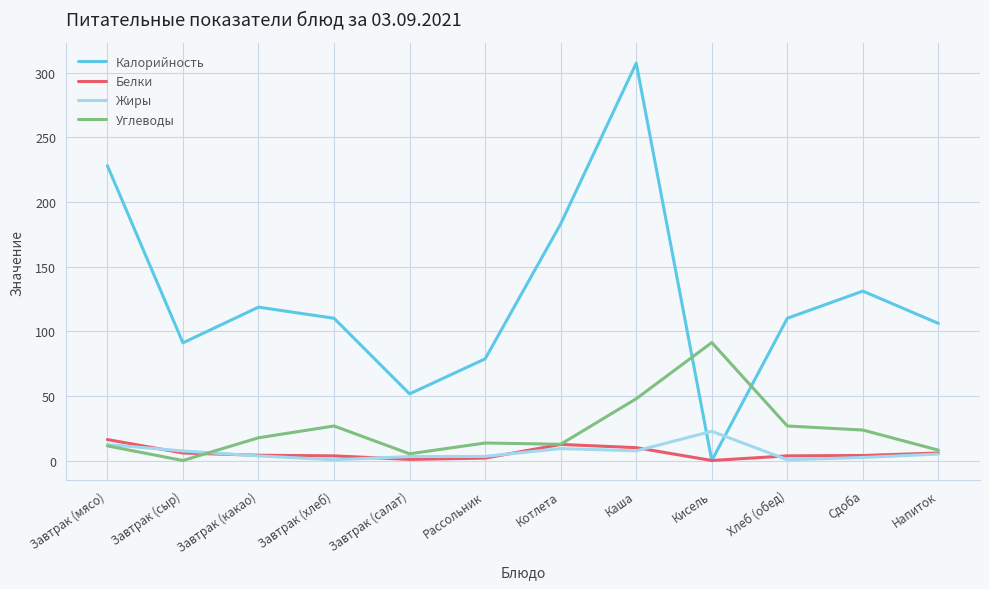

What is the sum of the Белки values at Завтрак (салат) and Хлеб (обед)?

4.5